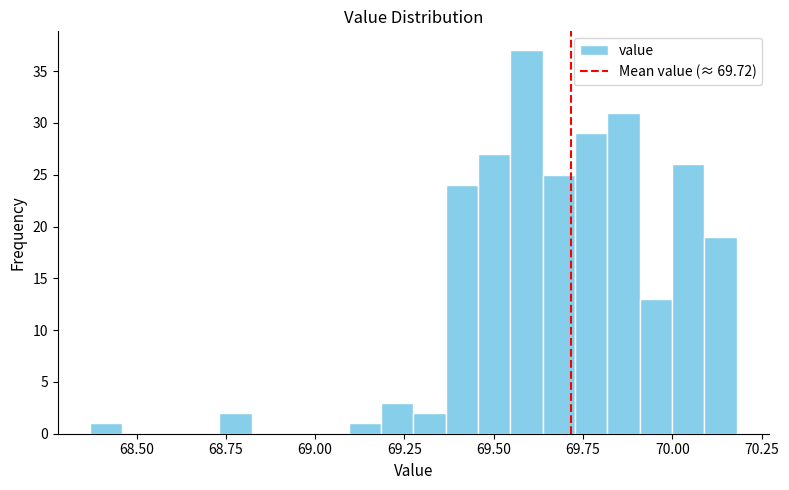

Read against the x-axis, roughly where is the centre of the tallest bar?

69.60